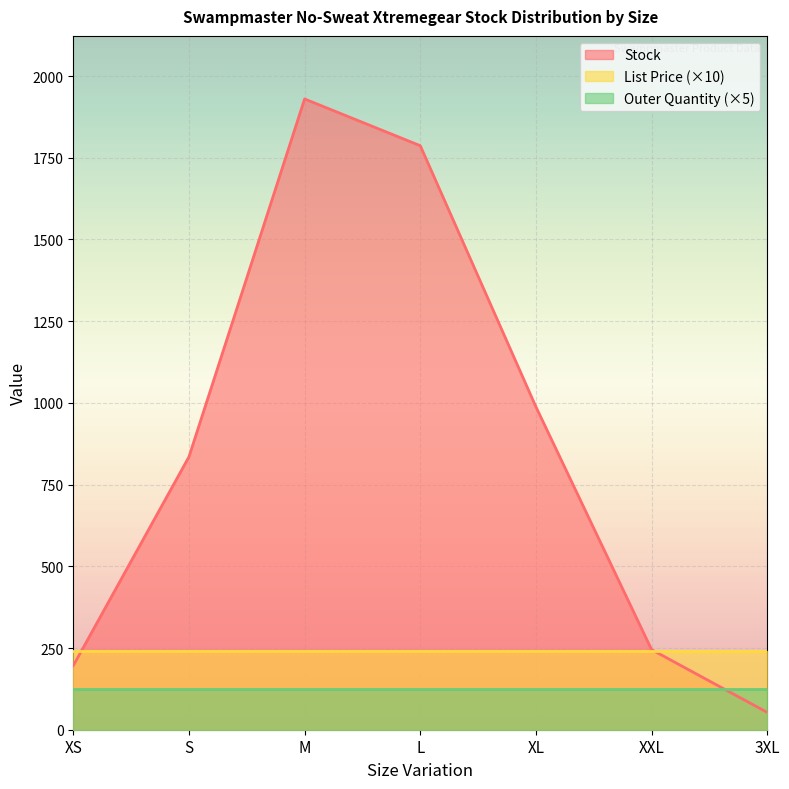

At which category is the sum across all series the highest?

M